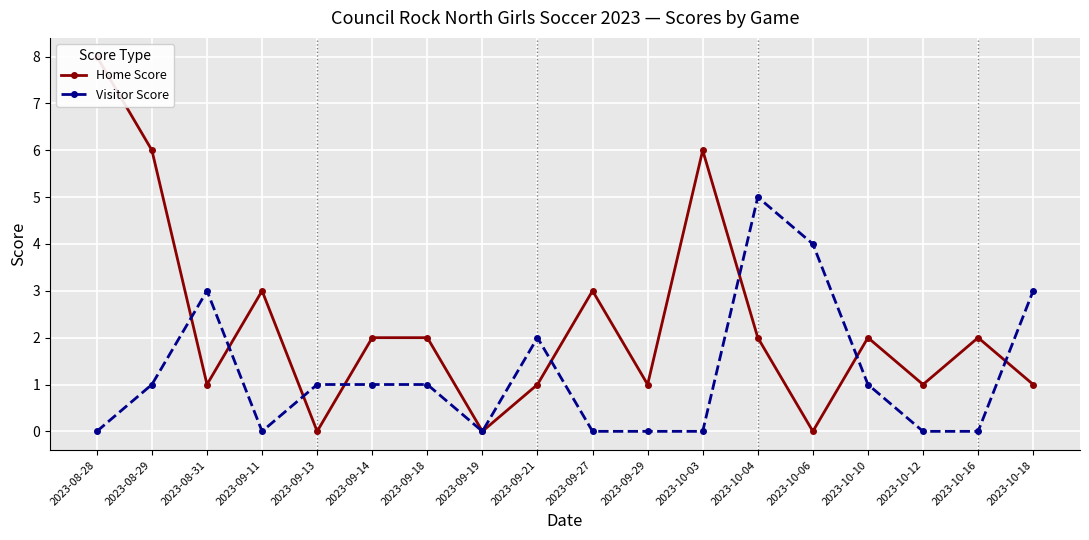

Which label corresponds to the smallest value in the chart?

2023-09-13